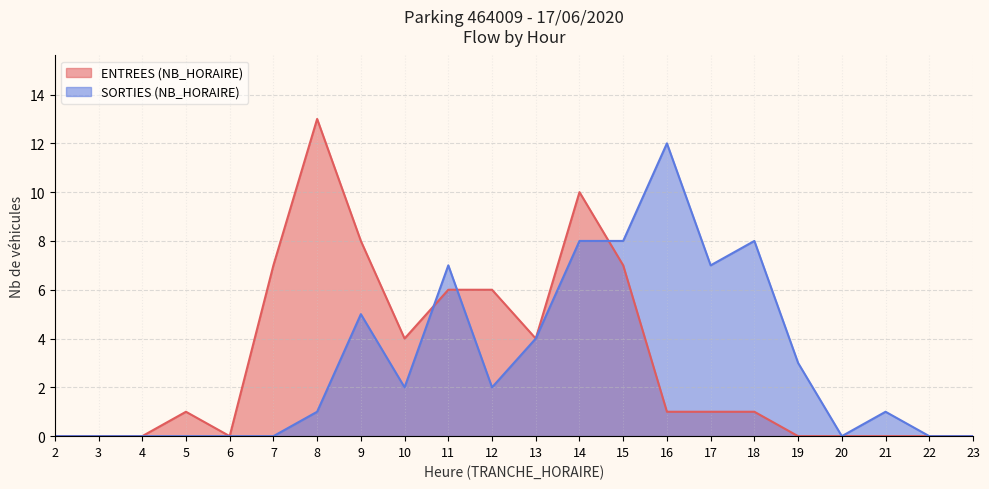

The value of SORTIES (NB_HORAIRE) at 9 is 8. True or false?

False